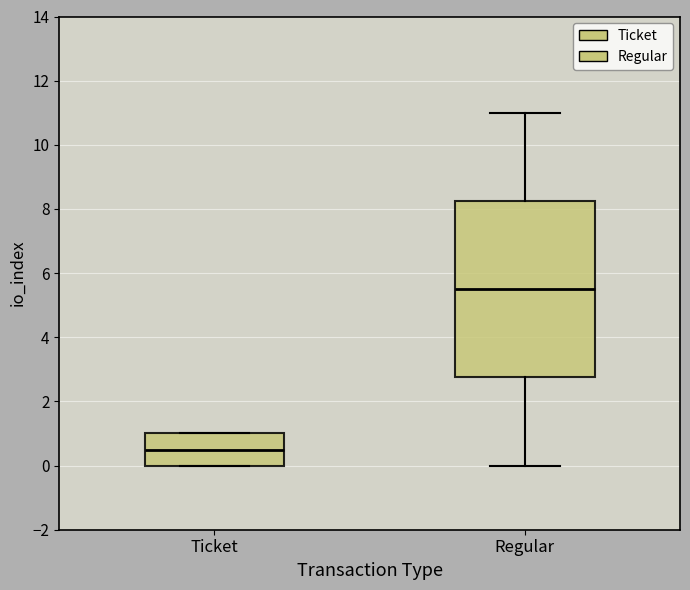

Where is the upper edge of the box for Ticket on the y-axis? The values are not printed on the chart, so give them approximately, as read against the axis.

1.0